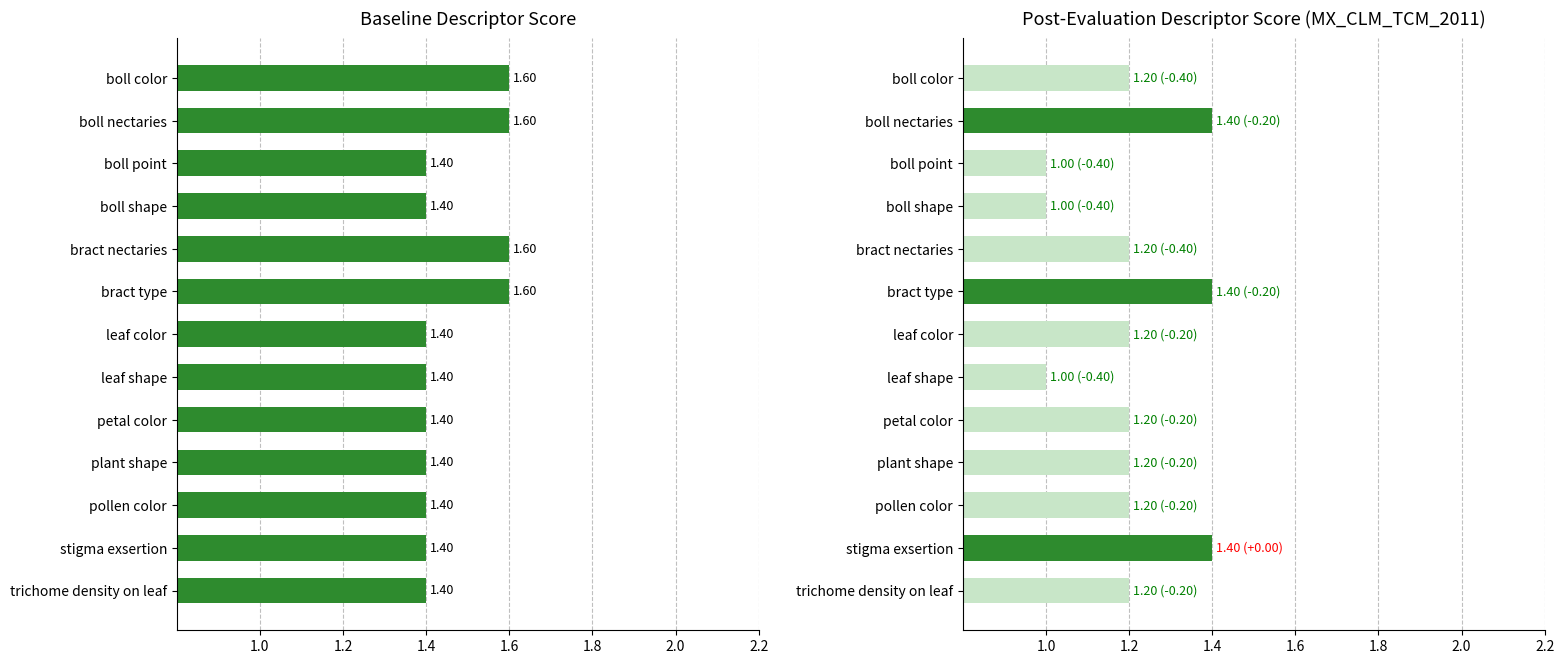

How many Post (MX_CLM_TCM_2011) values are between 1 and 2?

13